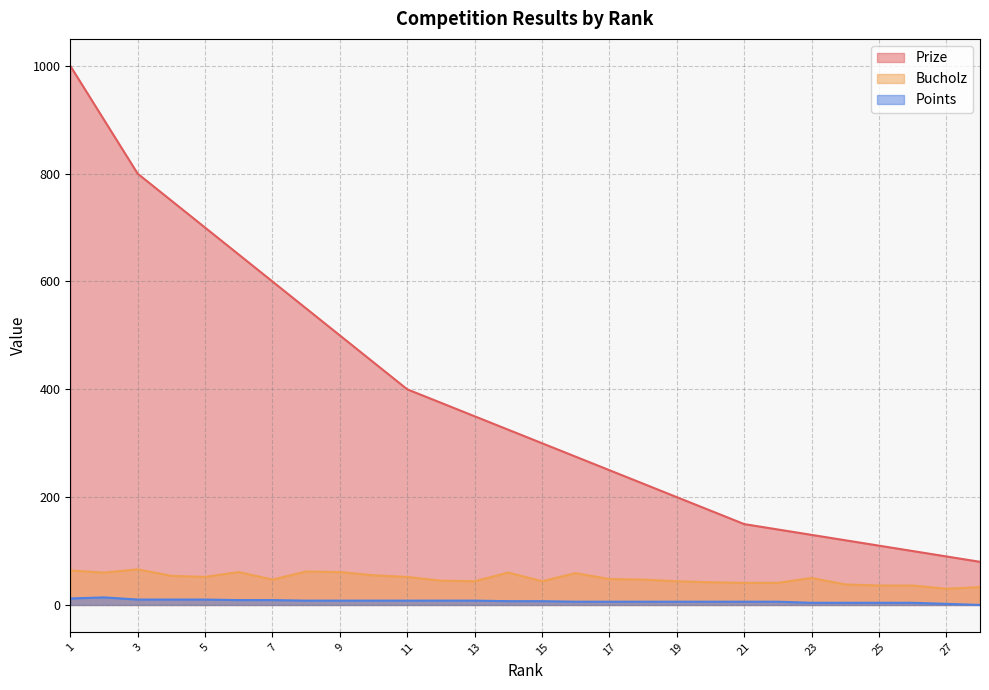

Which series has the largest total across all categories?

Prize